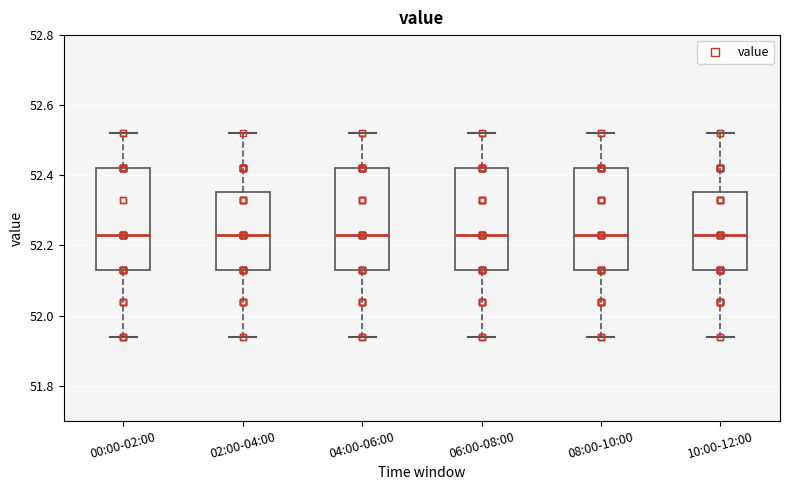

Where is the upper edge of the box for 06:00-08:00 on the y-axis? The values are not printed on the chart, so give them approximately, as read against the axis.

52.42